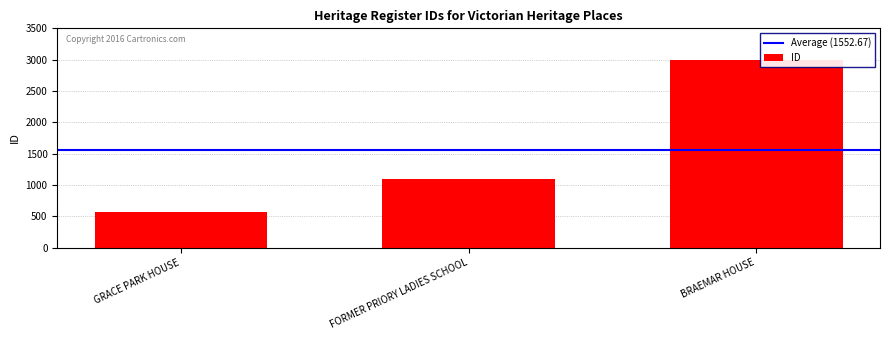

Rank the categories by value from highest to lowest.

BRAEMAR HOUSE, FORMER PRIORY LADIES SCHOOL, GRACE PARK HOUSE